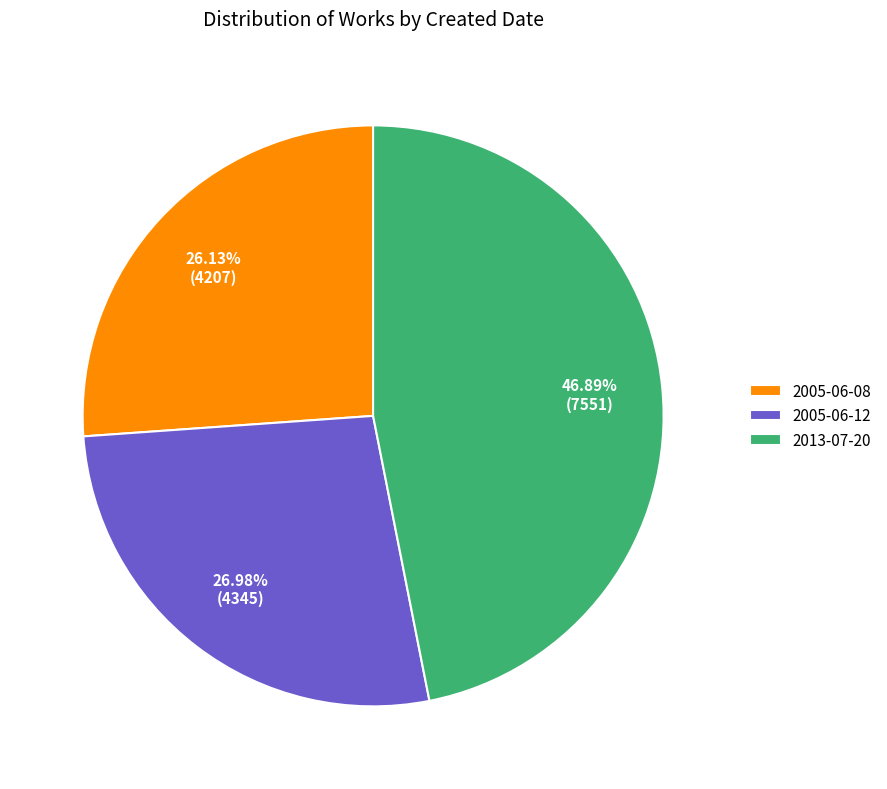

Which slice is the smallest?

2005-06-08